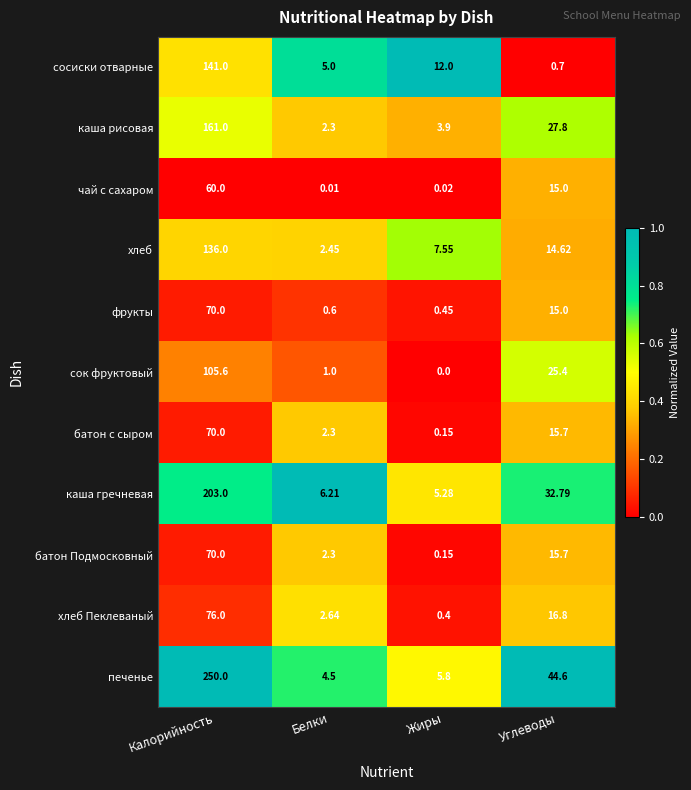

At which label is чай с сахаром closest to 30?

Углеводы